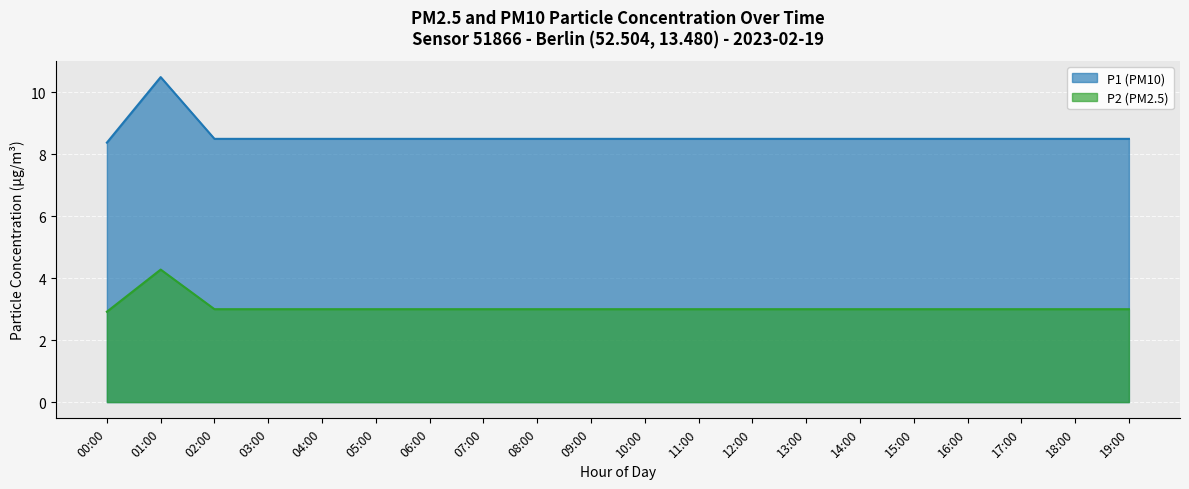

At 08:00, list the series in order from largest to smallest.

P1 (PM10), P2 (PM2.5)